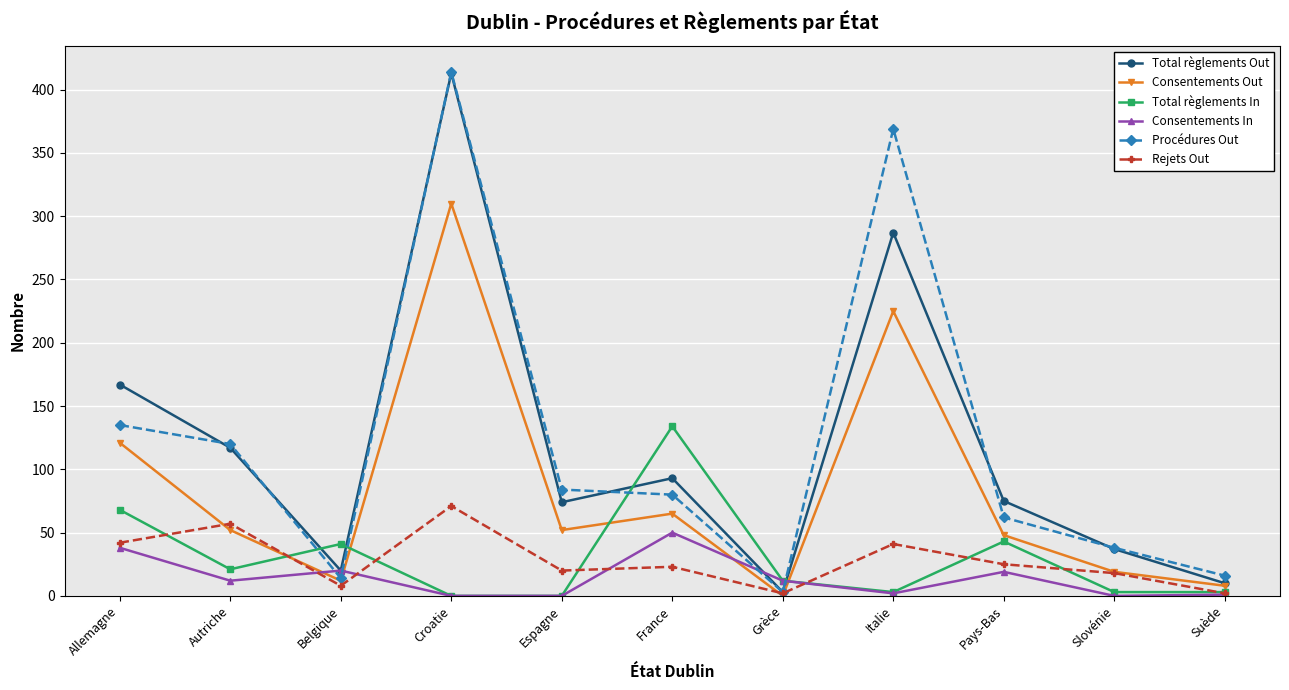

What is the greatest value displayed?

414